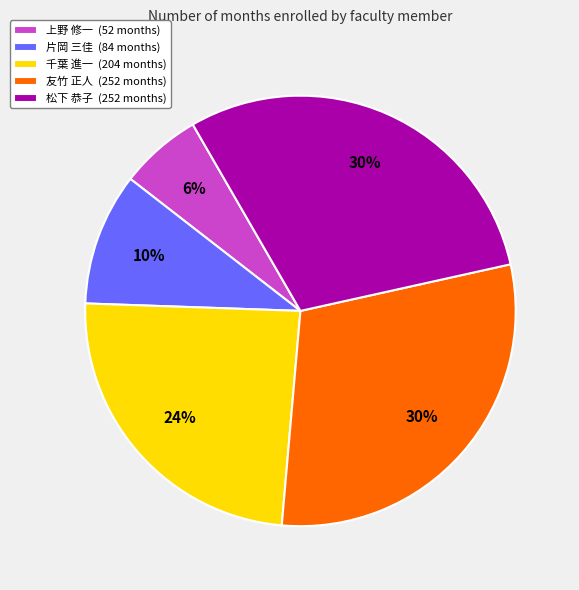

Which has a higher value, 松下 恭子 (252 months) or 千葉 進一 (204 months)?

松下 恭子 (252 months)